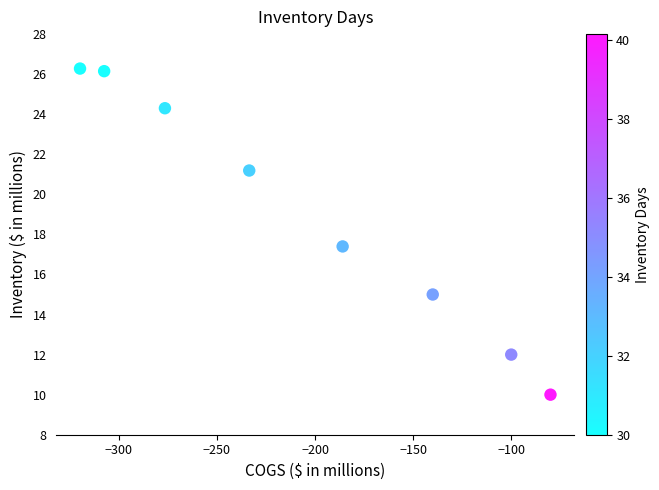

What Y value in the scatter plot is closest to 18?

17.4